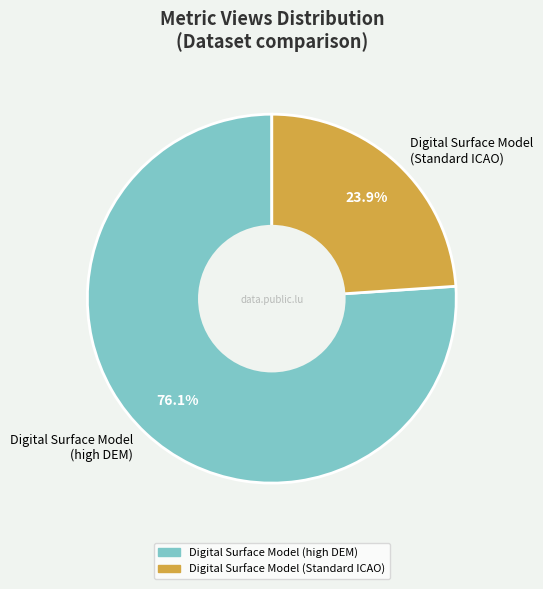

Rank the categories by value from highest to lowest.

Digital Surface Model (high DEM), Digital Surface Model (Standard ICAO)